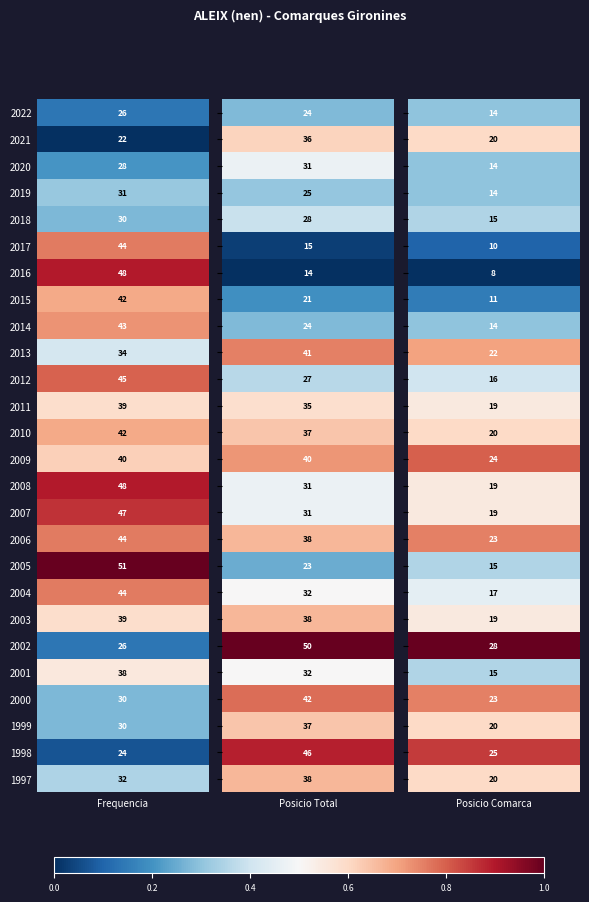

Between 2010 and 2007, which series saw the biggest shift?

Posicio_Total